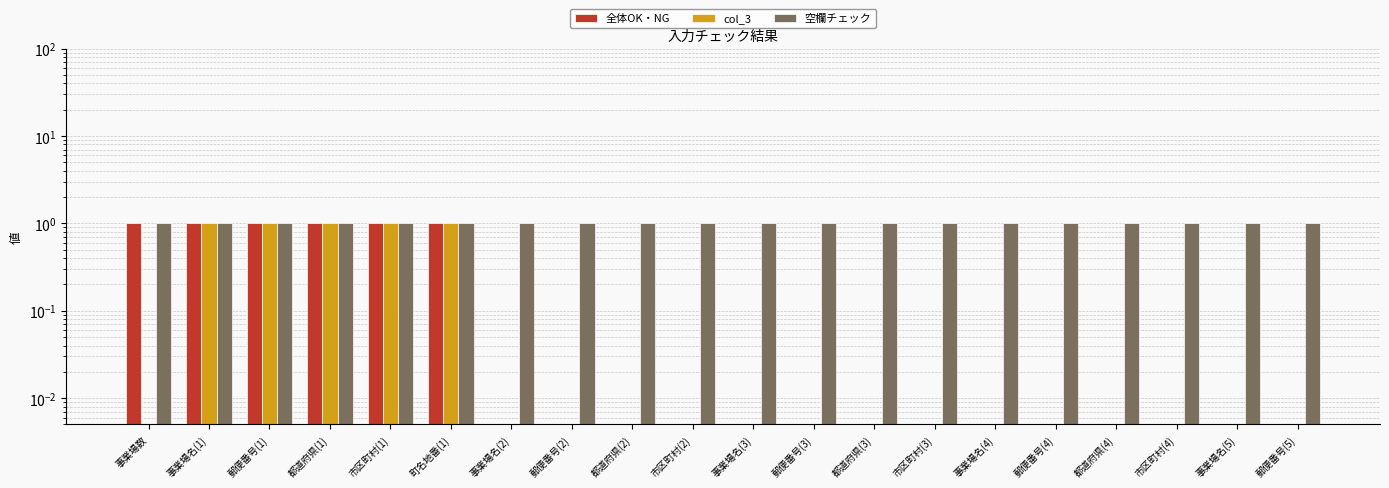

Does the chart contain stacked bars?

No